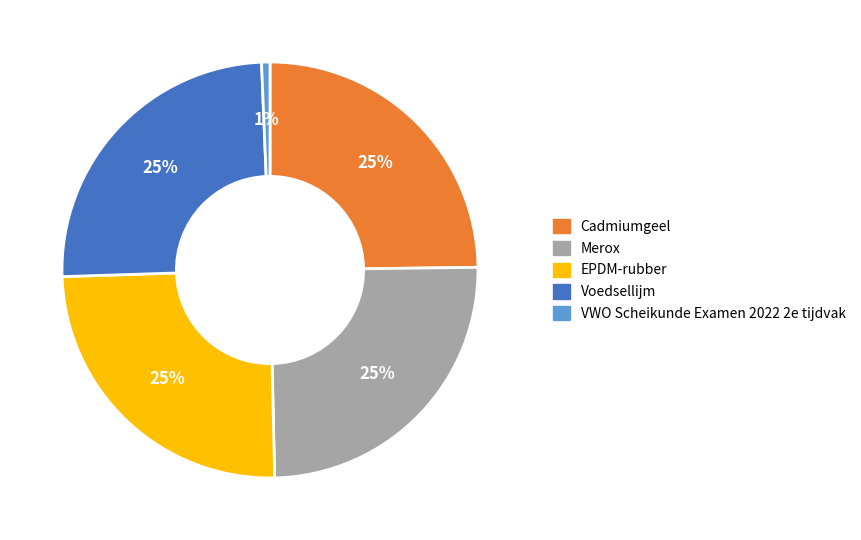

True or false: VWO Scheikunde Examen 2022 2e tijdvak accounts for 11% of the total.

False